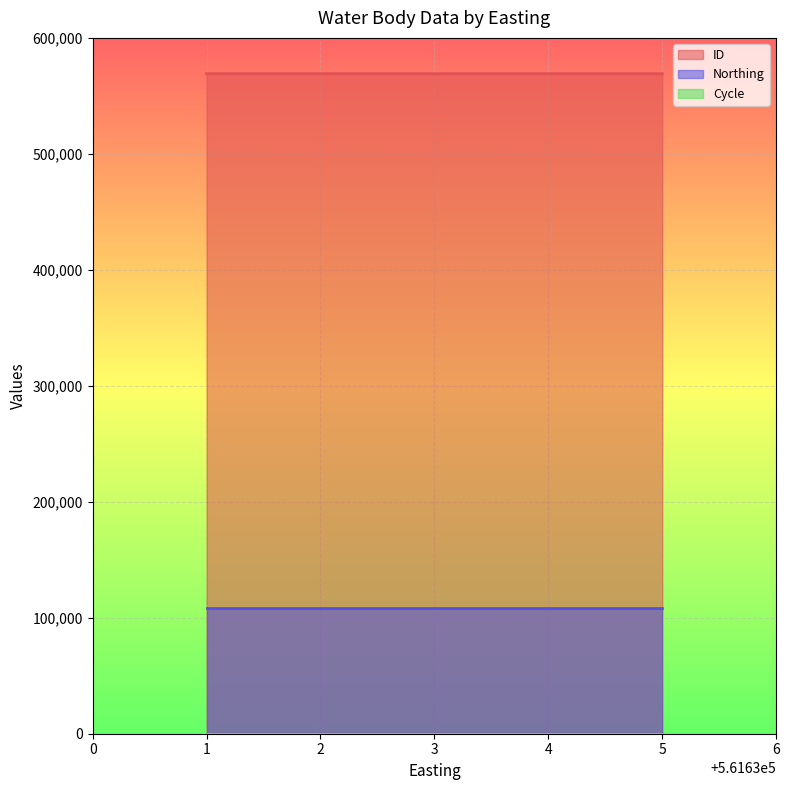

What is the average value of the Cycle series?

3